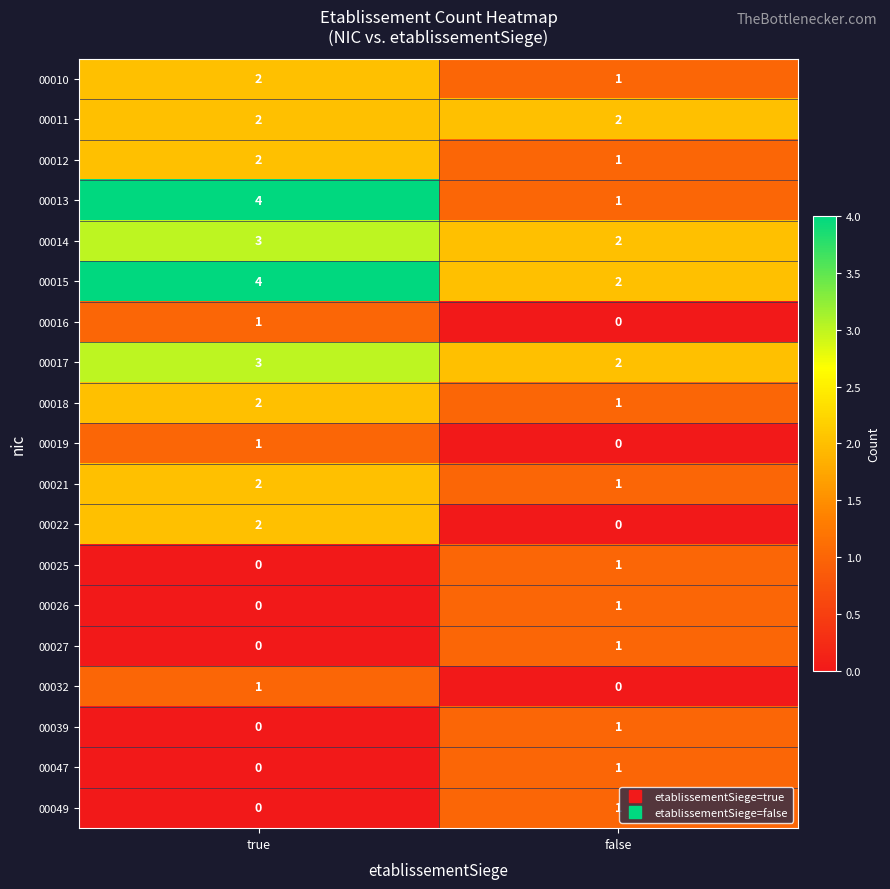

Rank the categories by 00026 value from highest to lowest.

false, true